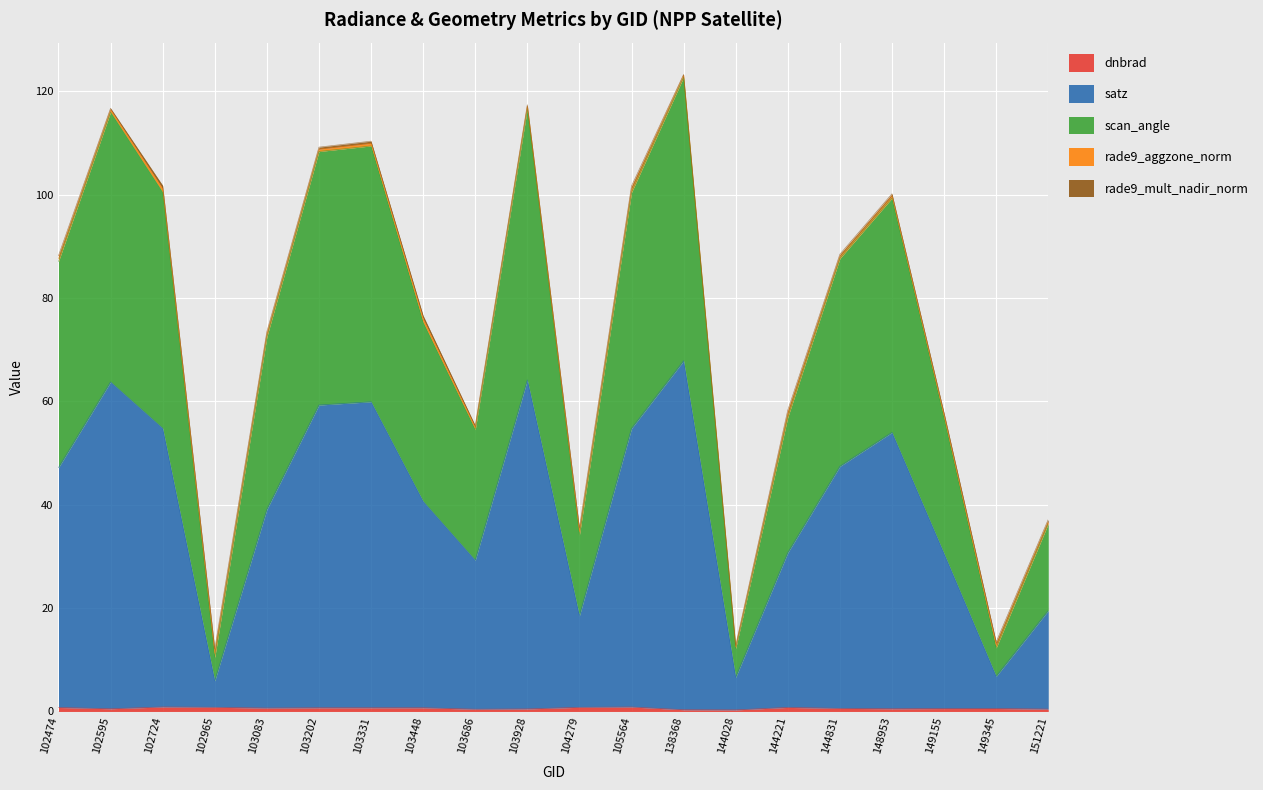

True or false: dnbrad has more than 0 points higher than both neighbors.

True